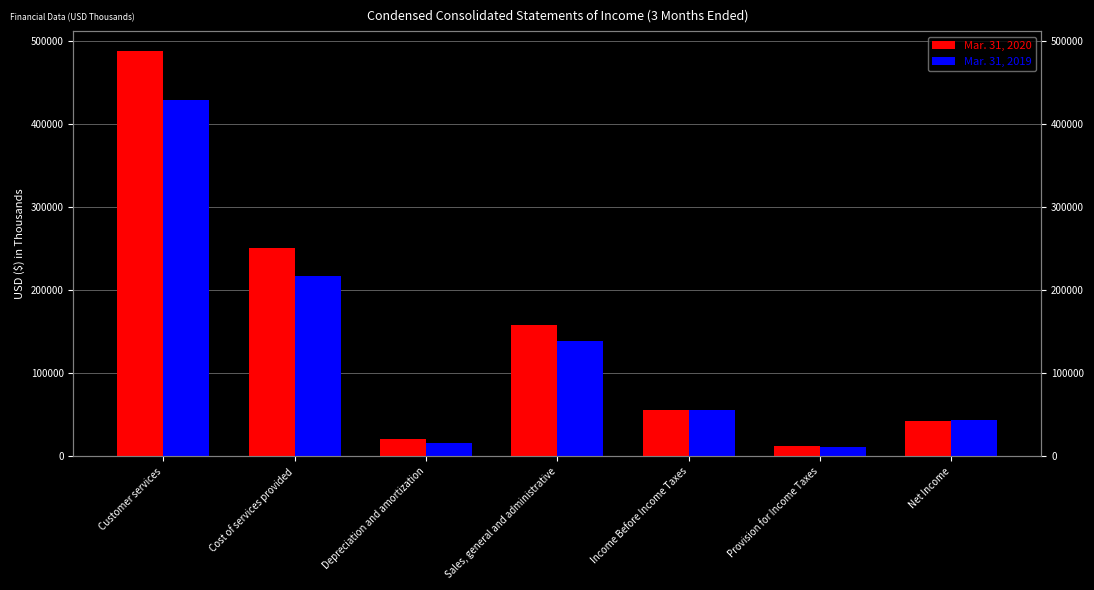

What is the value of the Mar. 31, 2019 bar at the 3rd from the left?

16683